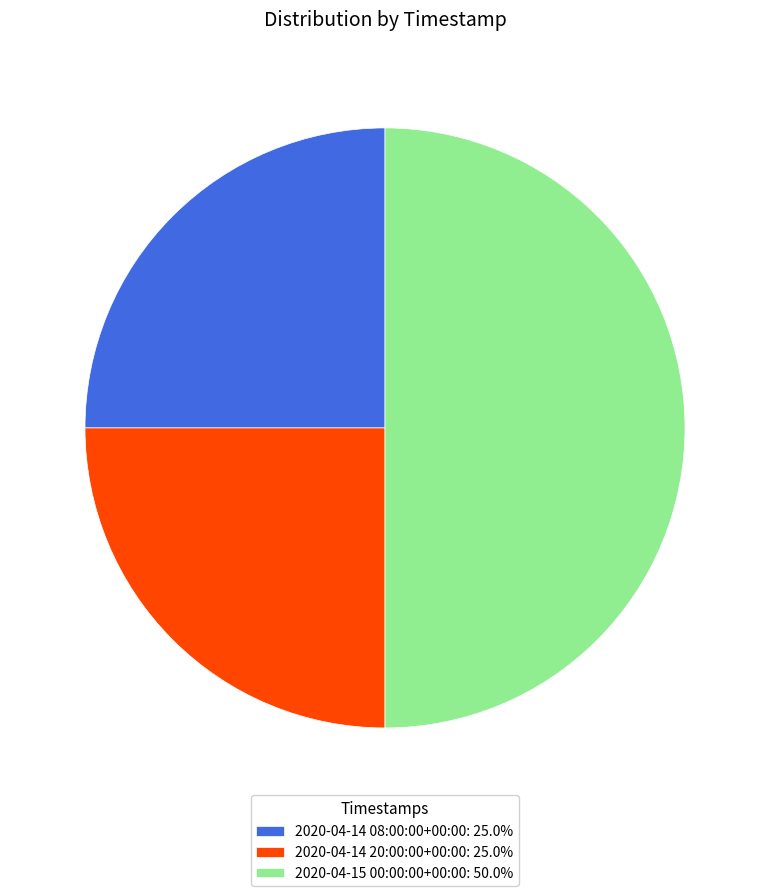

Does 2020-04-14 20:00:00+00:00: 25.0% account for over 50% of the chart?

No